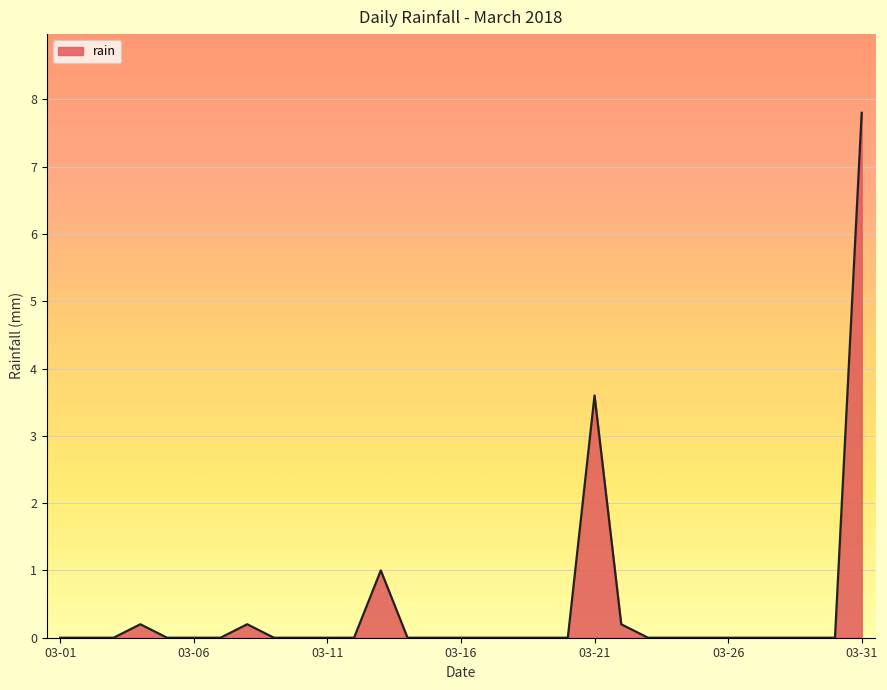

What is the difference between the maximum and minimum values?

7.8